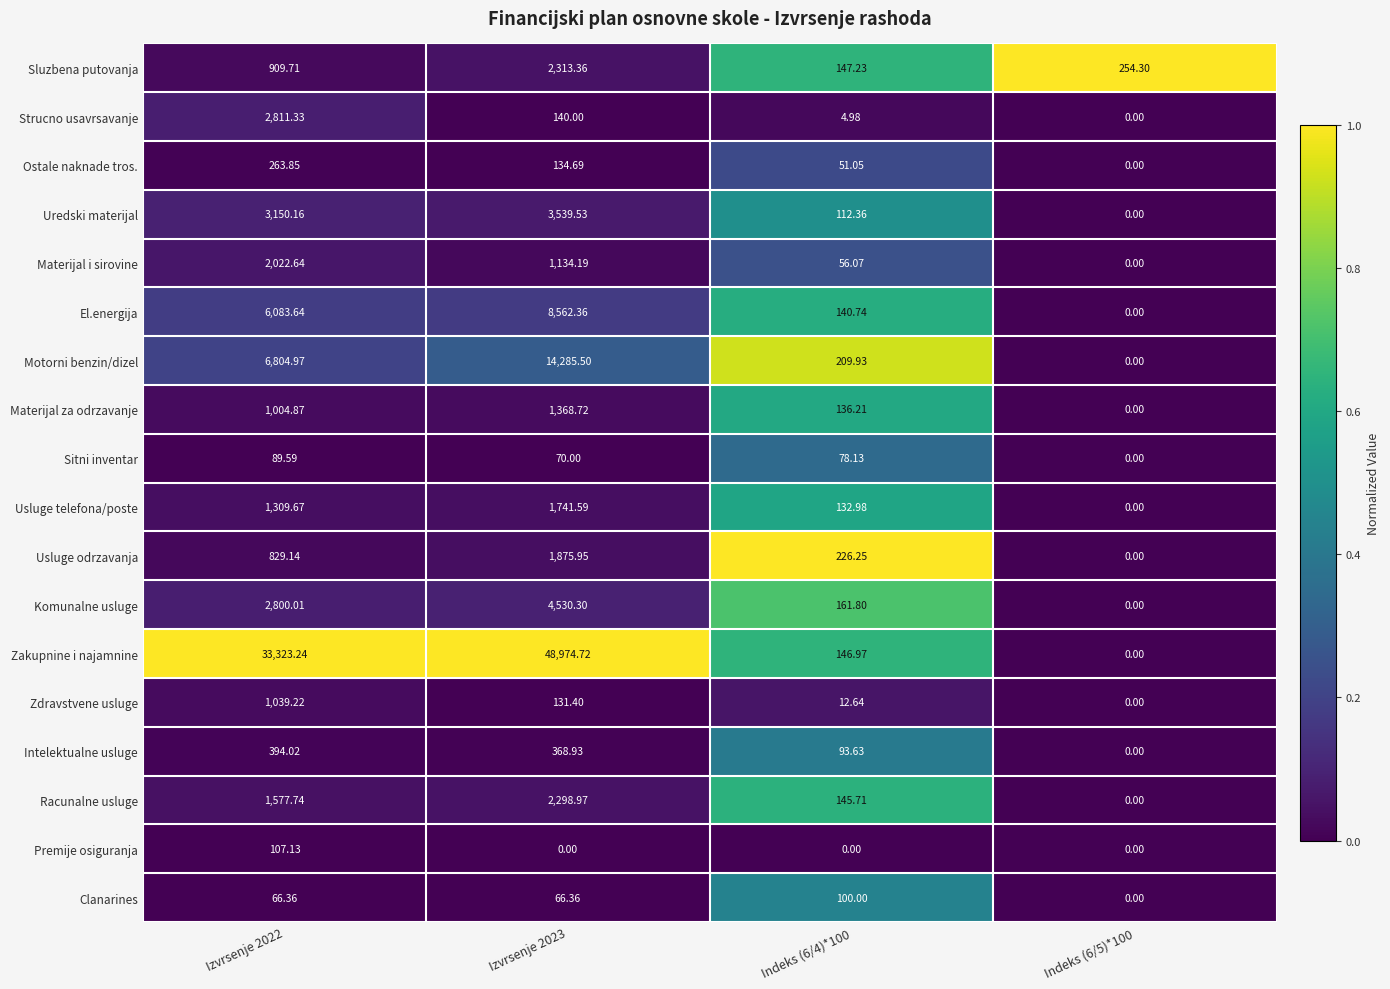

Which series has the largest total across all categories?

Zakupnine i najamnine